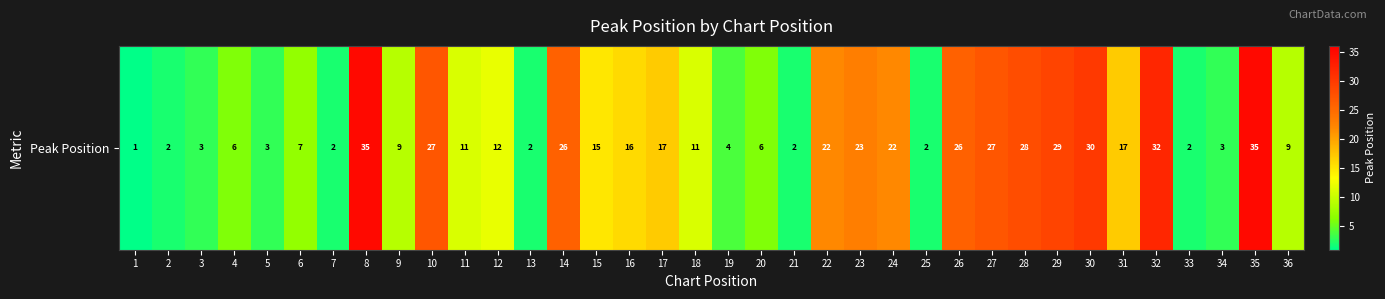

Approximately how many times larger is the value at 20 compared to 11?

0.5